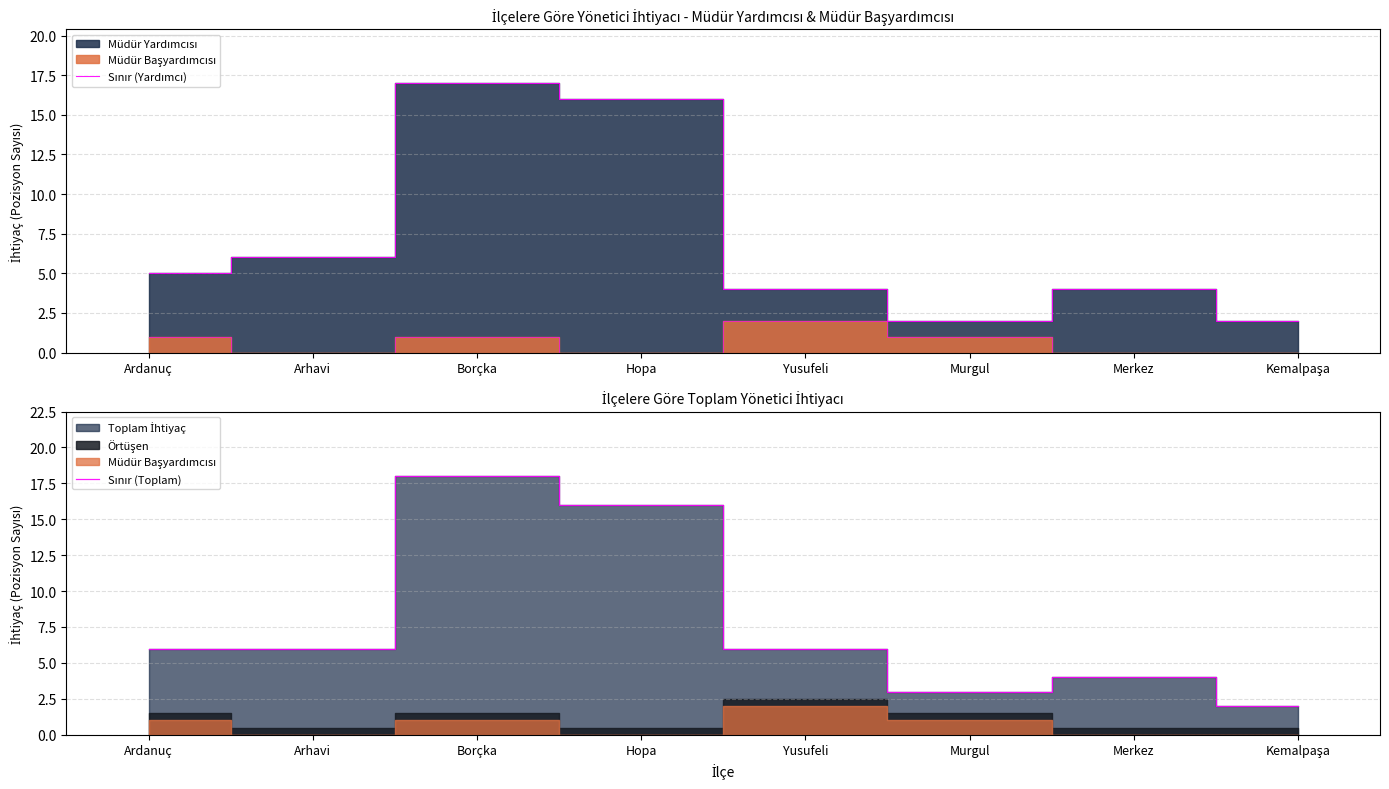

The Sınır (Yardımcı) series shows 16 at Hopa. True or false?

True